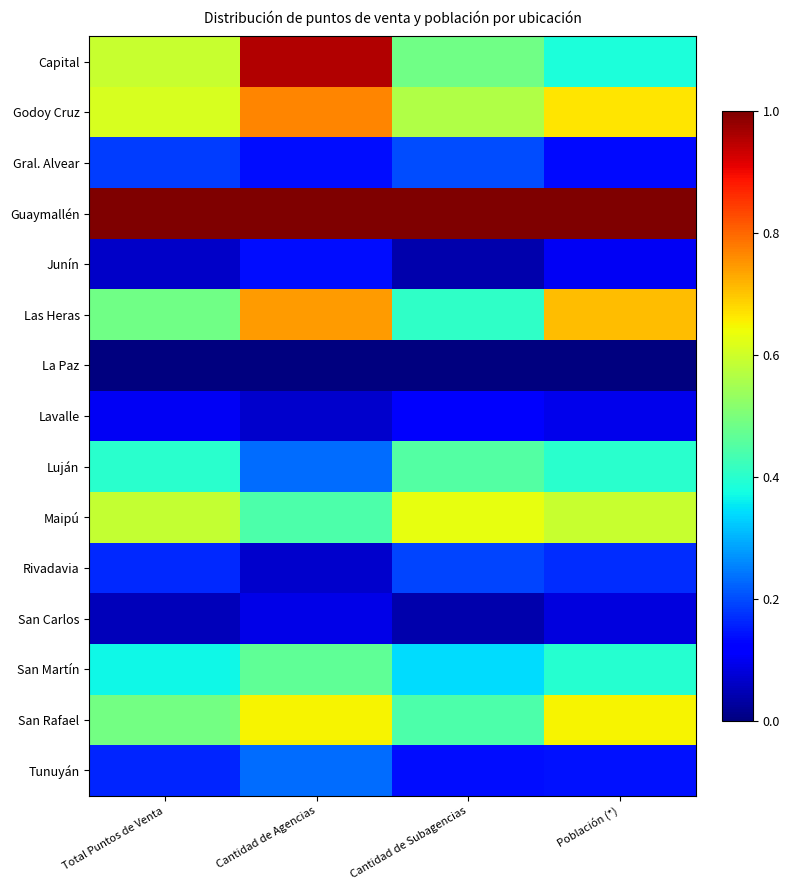

How many distinct data groups are displayed?

15